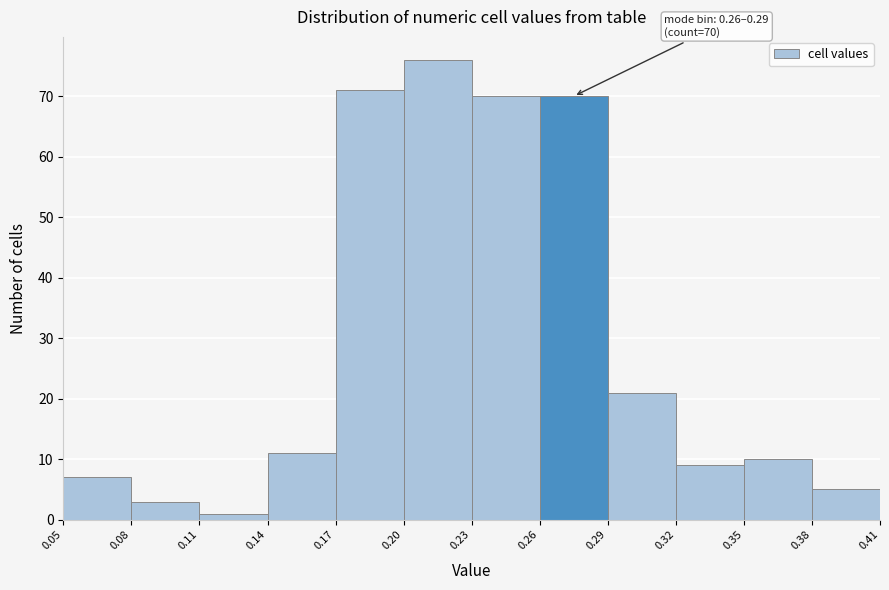

Over which range of the x-axis is the bar tallest?

0.20 to 0.23